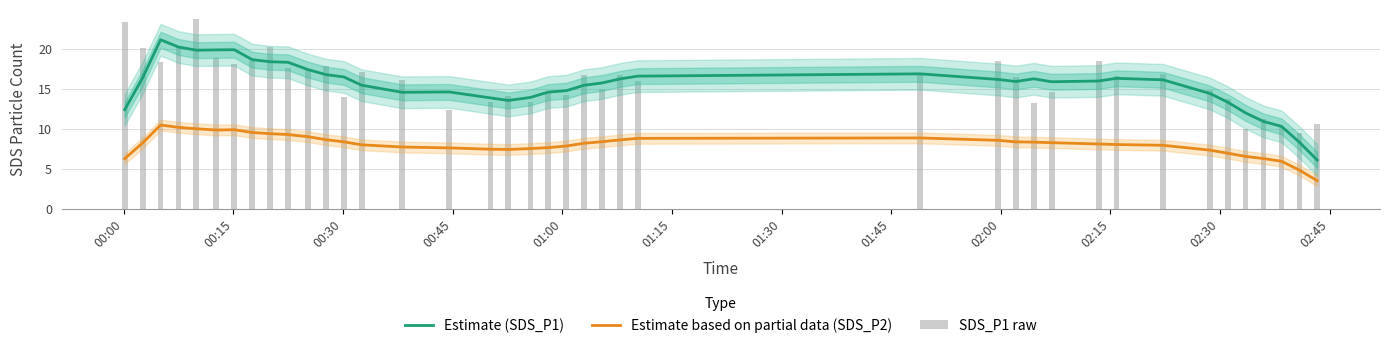

Are the bars grouped side by side (vs. stacked)?

Yes